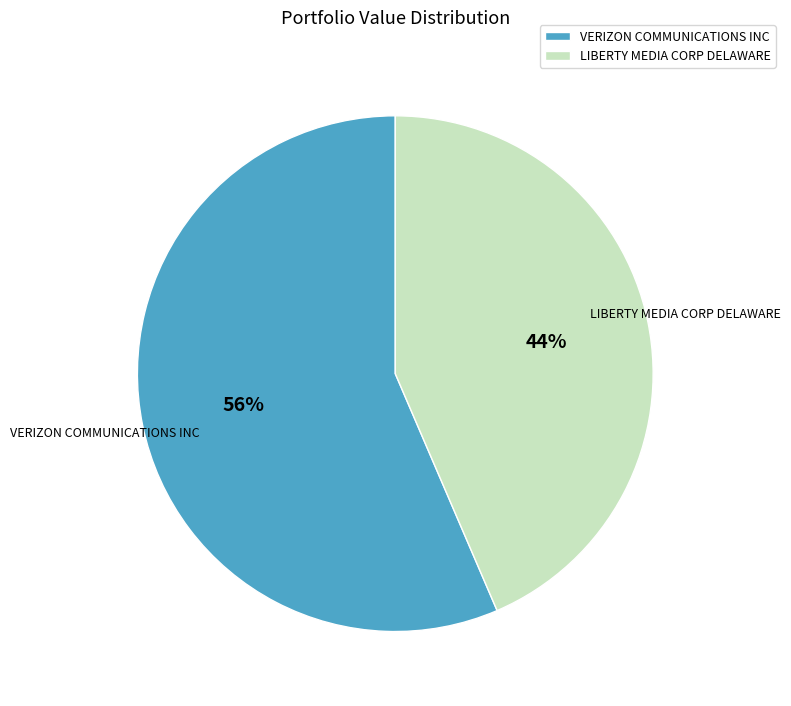

To the nearest percent, what is the average slice percentage?

50%